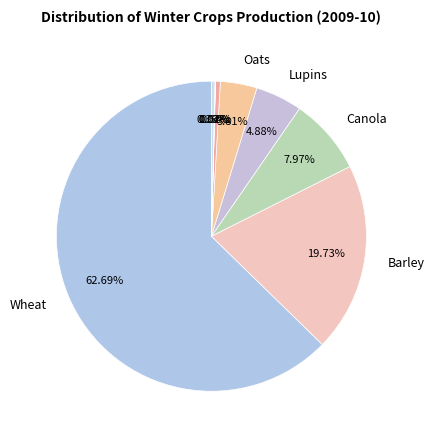

Rank the categories by value from lowest to highest.

Lentils, Chickpeas, Faba beans, Triticale, Field peas, Oats, Lupins, Canola, Barley, Wheat